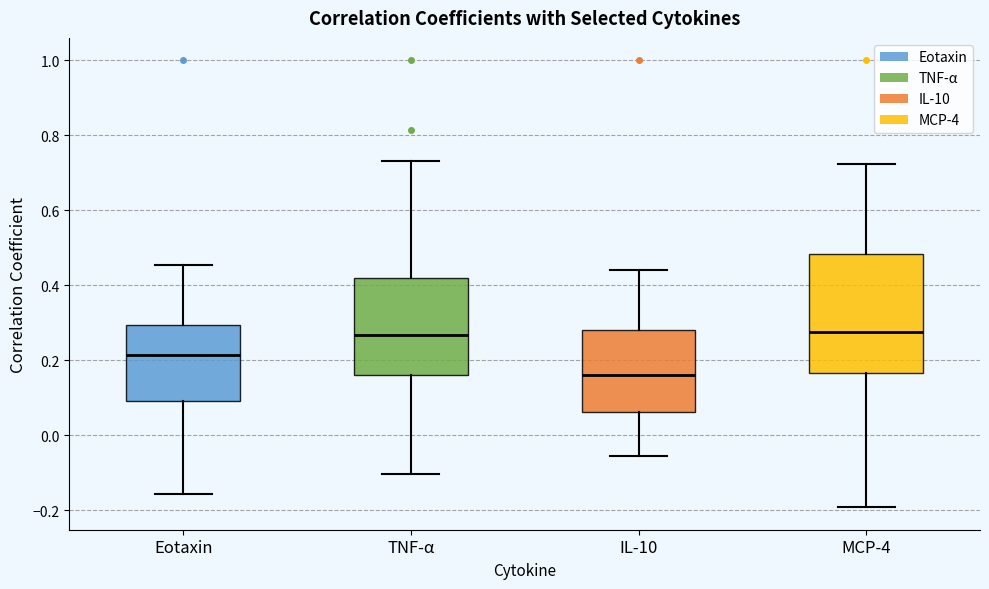

Where is the upper edge of the box for MCP-4 on the y-axis? The values are not printed on the chart, so give them approximately, as read against the axis.

0.48